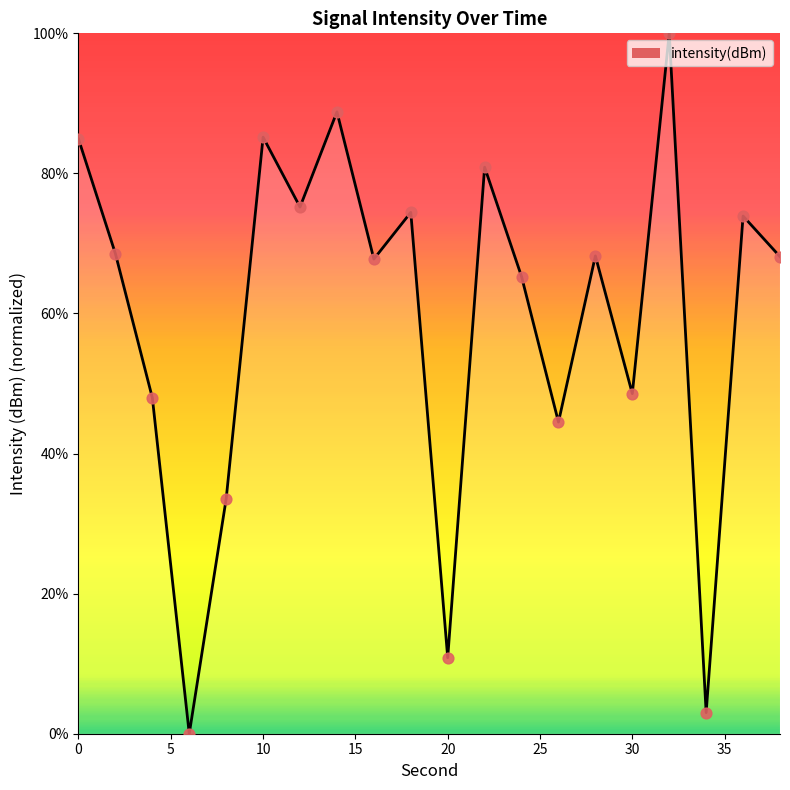

What is the difference between the maximum and minimum values?

100.0